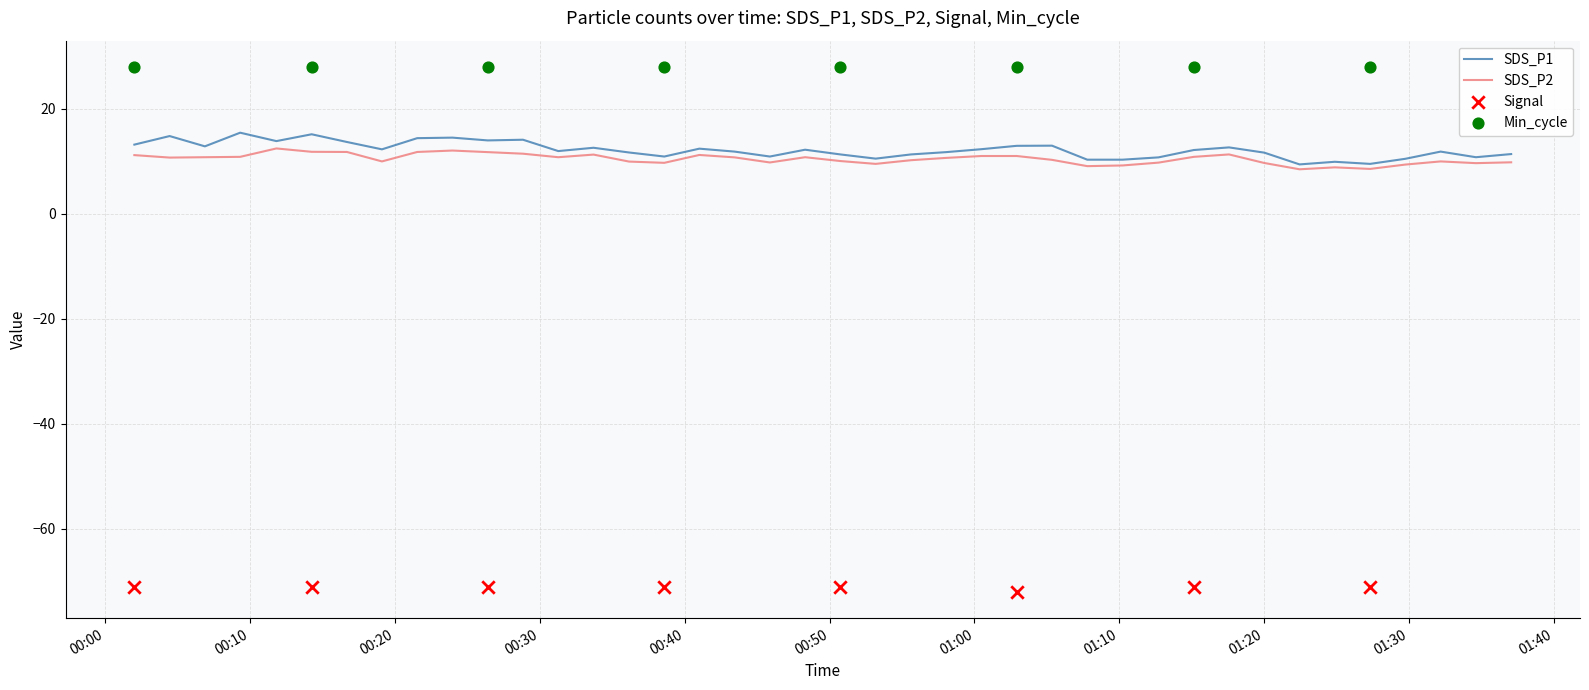

What is the minimum value for SDS_P1?

9.4